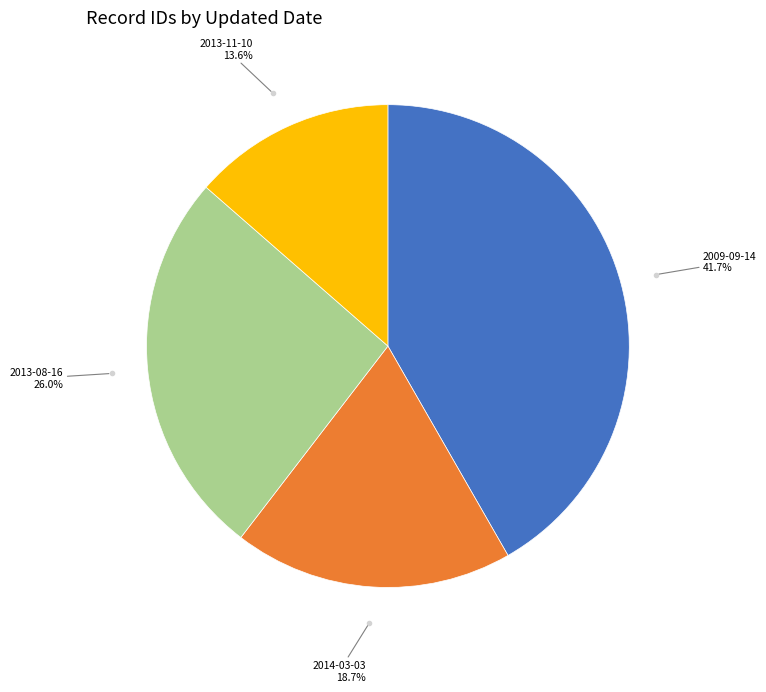

How many slices are in this pie chart?

4